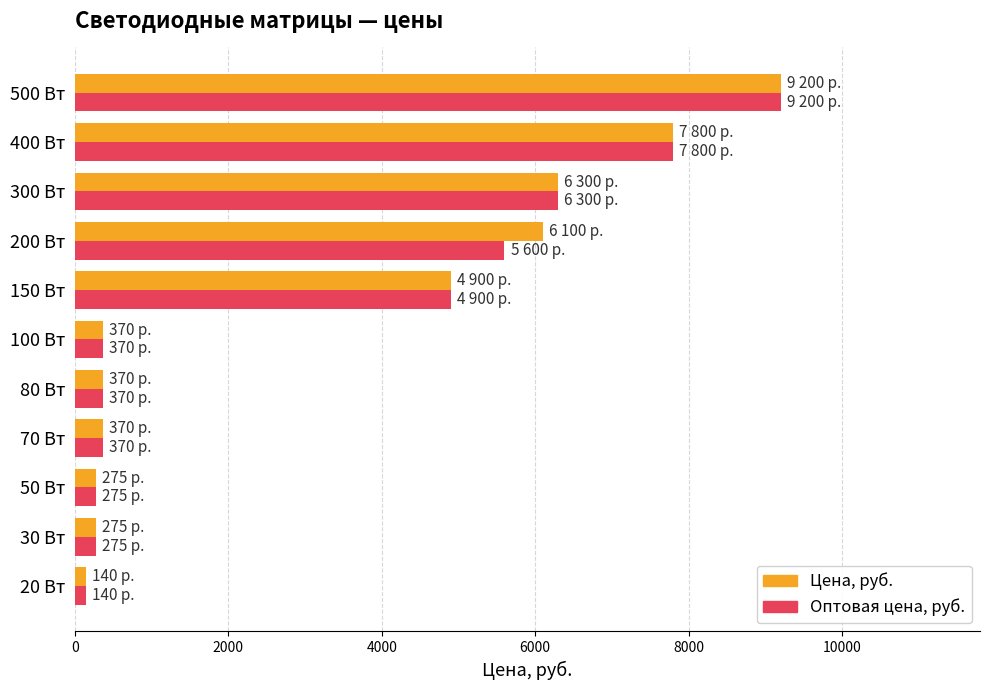

Is the value of Цена, руб. at 300 Вт greater than the value of Оптовая цена, руб. at 30 Вт?

Yes